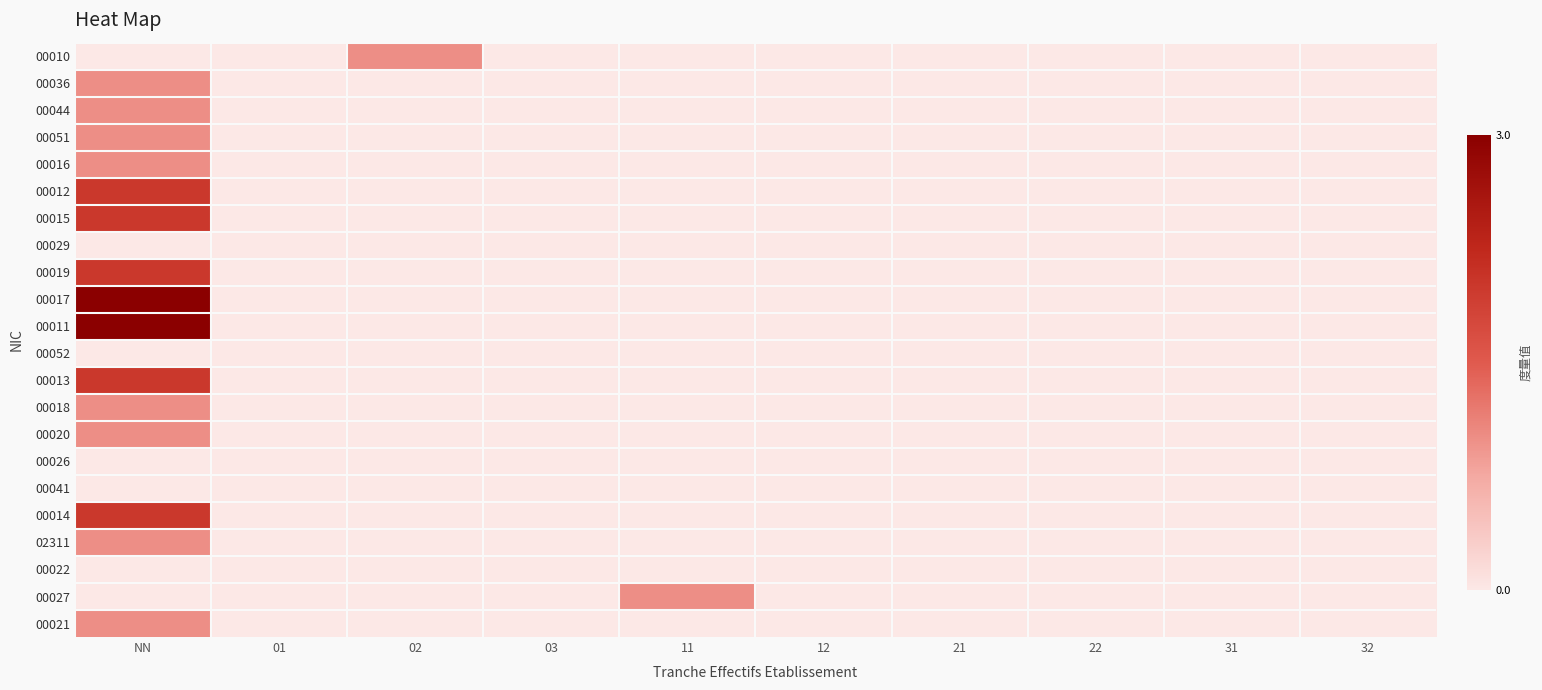

List the series in order of their peak value, highest first.

00017, 00011, 00012, 00015, 00019, 00013, 00014, 00010, 00036, 00044, 00051, 00016, 00018, 00020, 02311, 00027, 00021, 00029, 00052, 00026, 00041, 00022